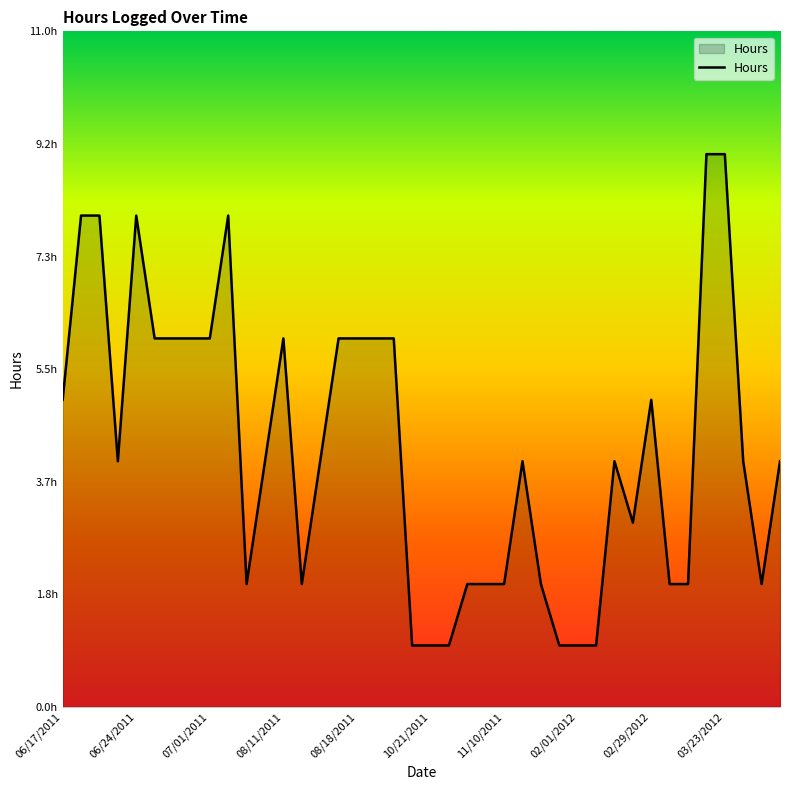

Is this an area chart (filled region under the line)?

Yes